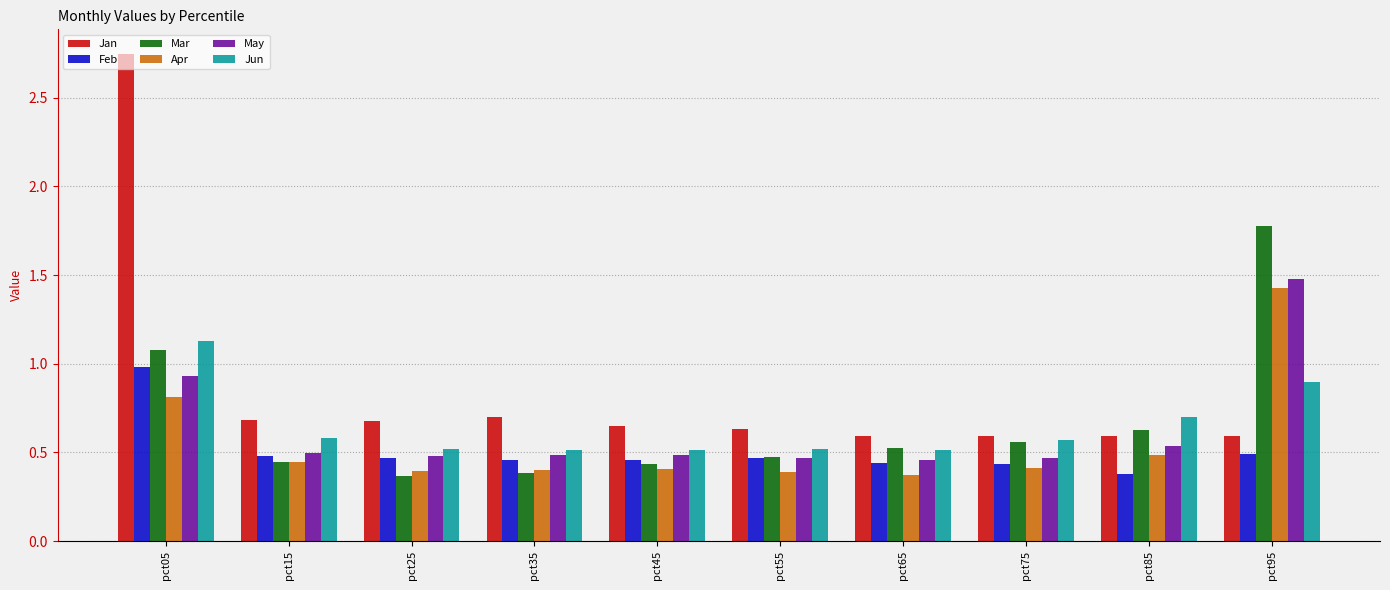

What is the difference between the highest and lowest values at pct25?

0.3